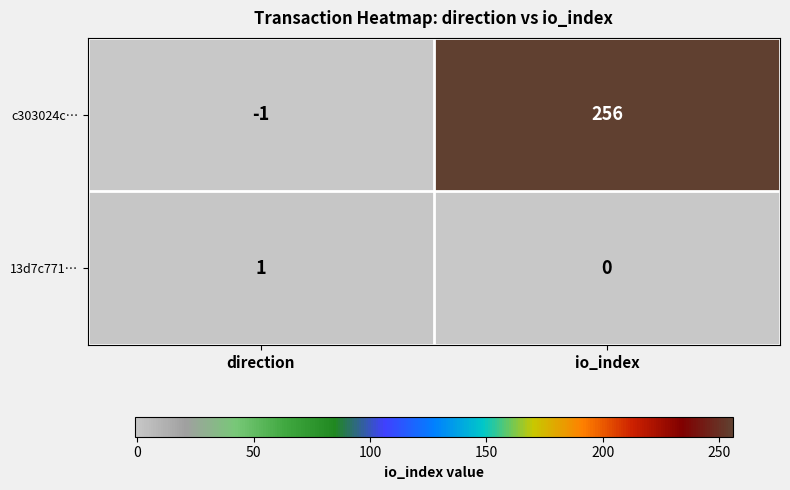

Count the number of data series in this chart.

2